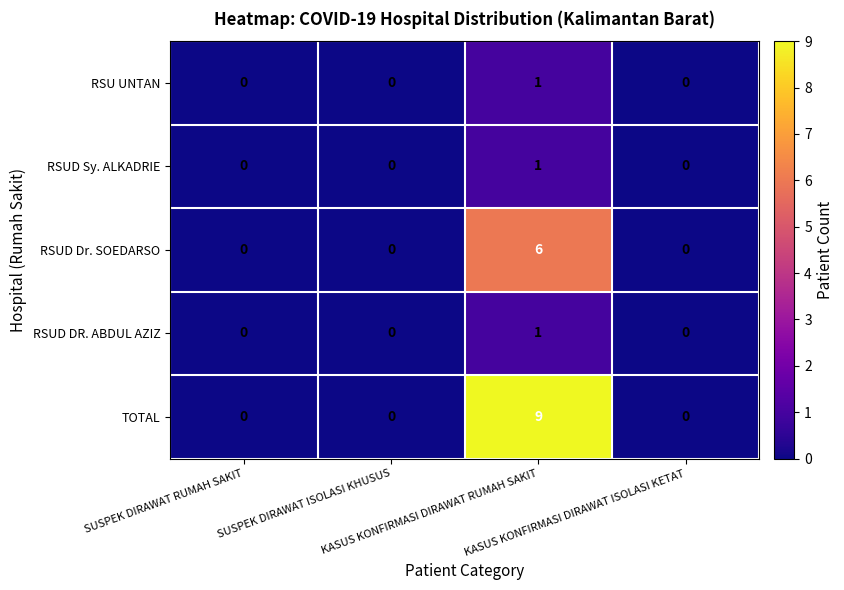

What is the greatest value displayed?

9